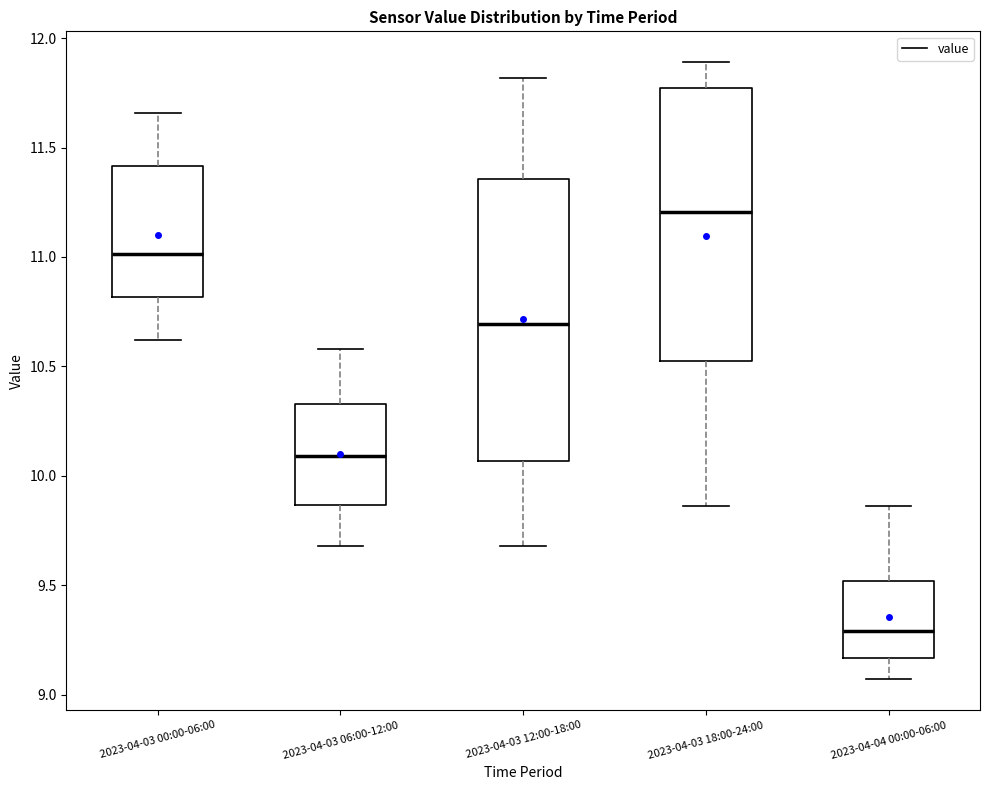

Where is the upper edge of the box for 2023-04-04 00:00-06:00 on the y-axis? The values are not printed on the chart, so give them approximately, as read against the axis.

9.50